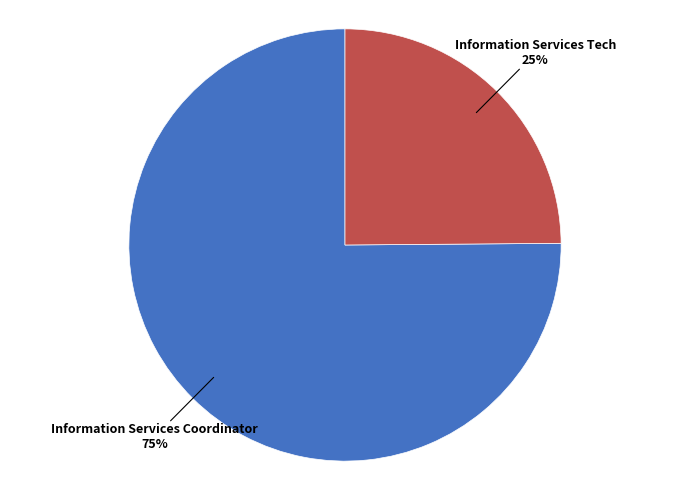

Is it true that Information Services Coordinator is 68% of the pie?

False